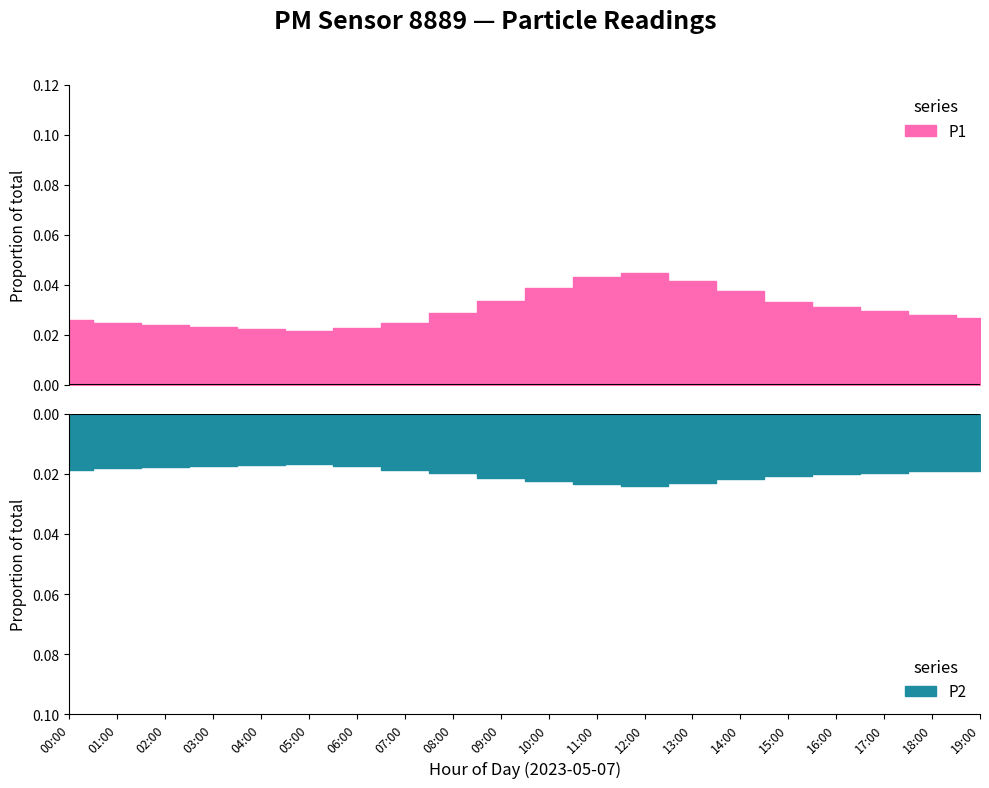

At which category does P1 reach its first local peak?

12:00